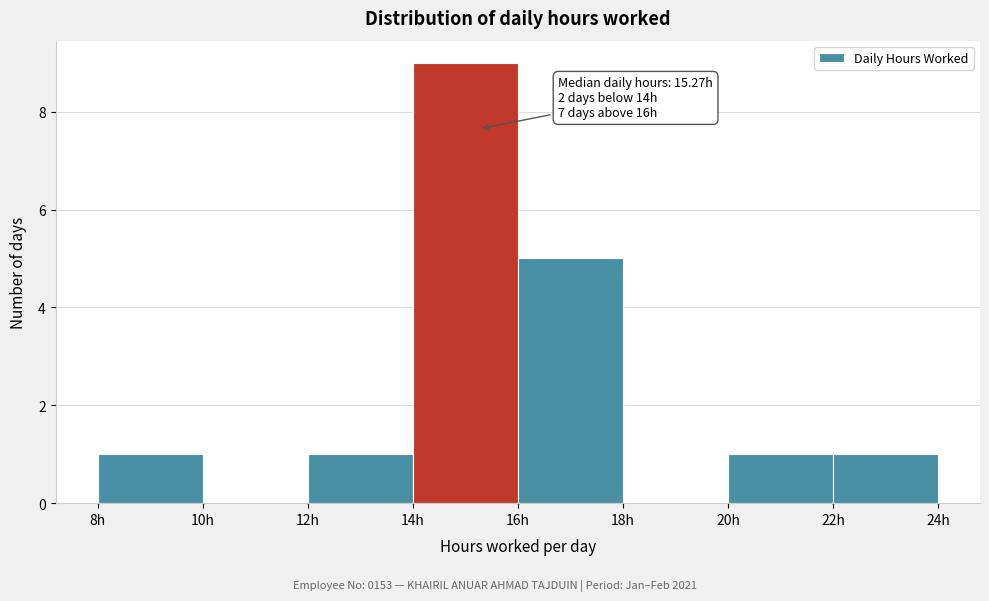

Which range on the x-axis has the tallest bar?

14 to 16